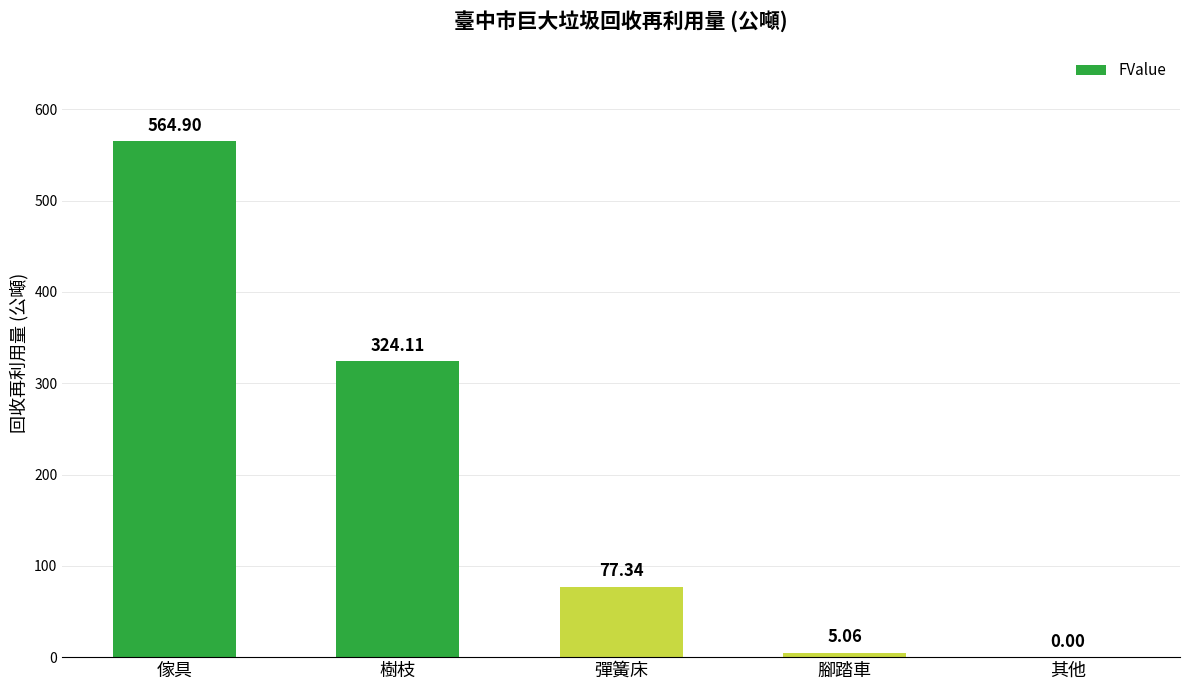

The chart shows a value of -347.2 at 其他. True or false?

False